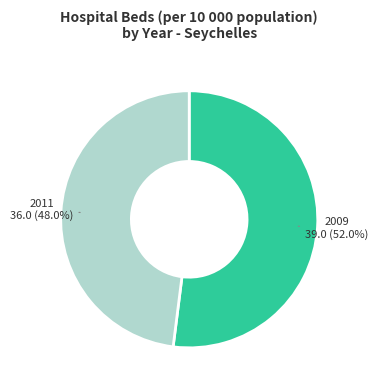

How many segments does this pie chart have?

2